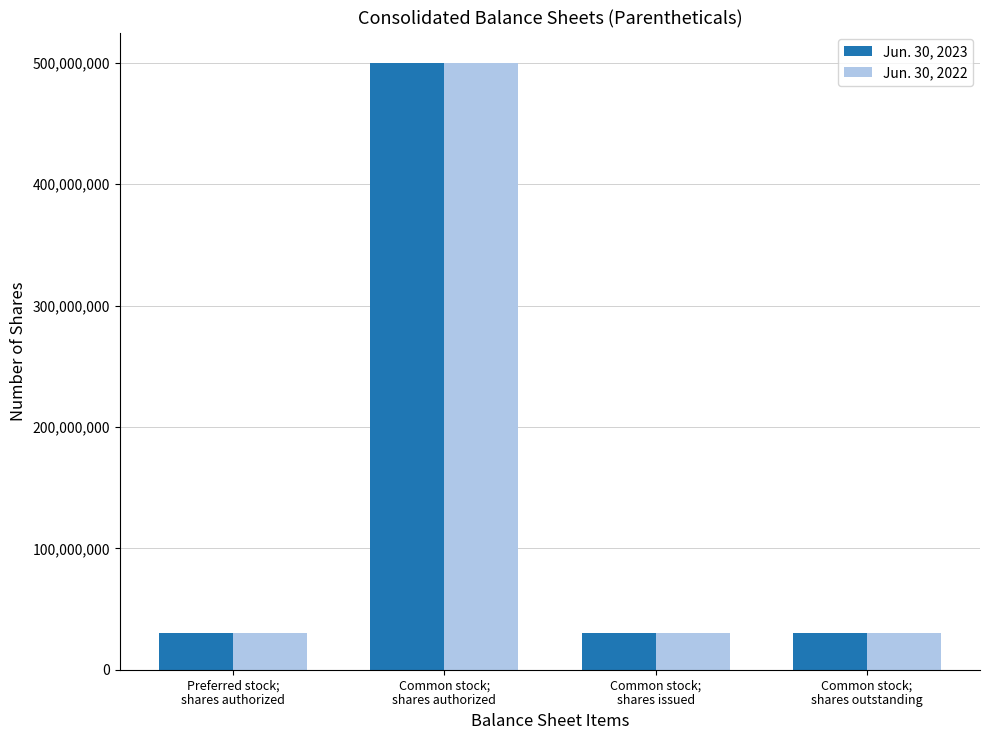

Rank the series by their average value, from lowest to highest.

Jun. 30, 2022, Jun. 30, 2023